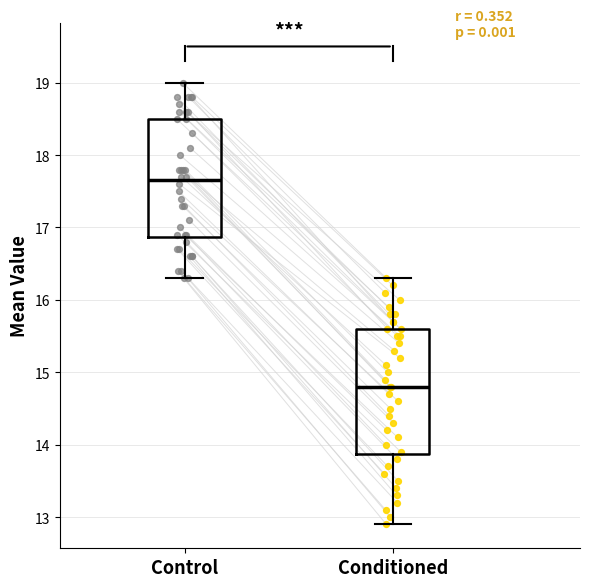

Reading left to right, transcribe this box plot: for each box, give where its median line is, the range the box spans, and where its two whiskers end, as read against the y-axis. The values are not printed on the chart, so give them approximately, as read against the axis.

Control: median 17.7, box 16.9 to 18.5, whiskers 16.3 to 19.0
Conditioned: median 14.8, box 13.9 to 15.6, whiskers 12.9 to 16.3